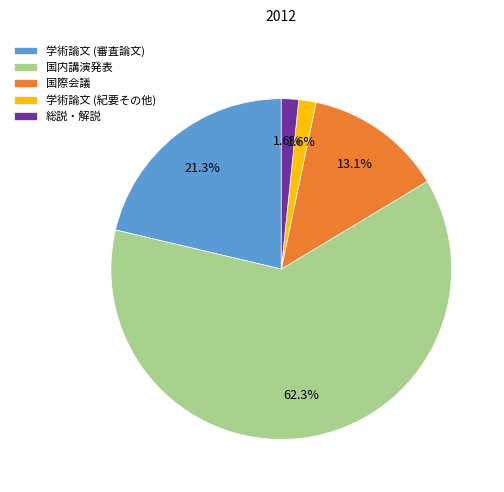

Which slice is the largest?

国内講演発表